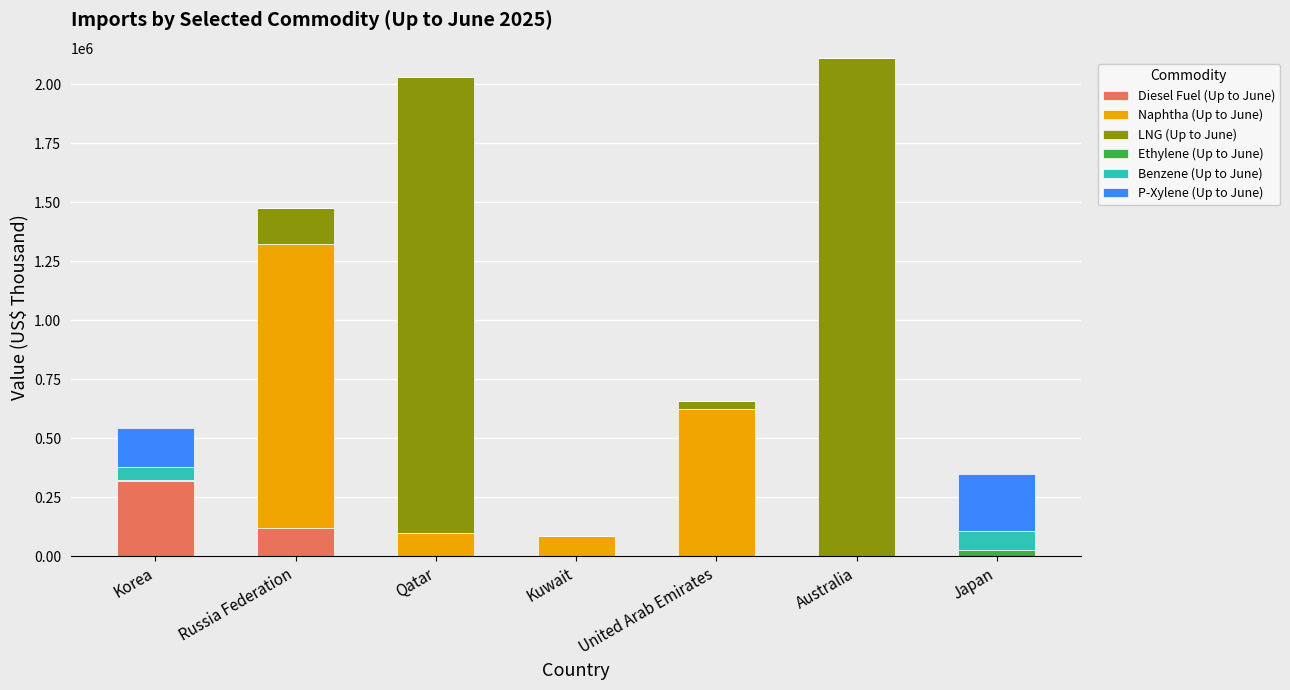

What is the highest value of the Diesel Fuel (Up to June) series?

318563